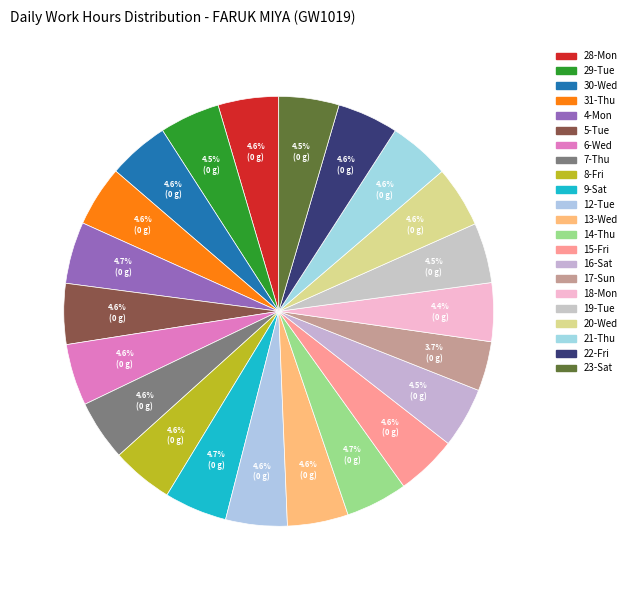

Does any single category account for the majority?

No